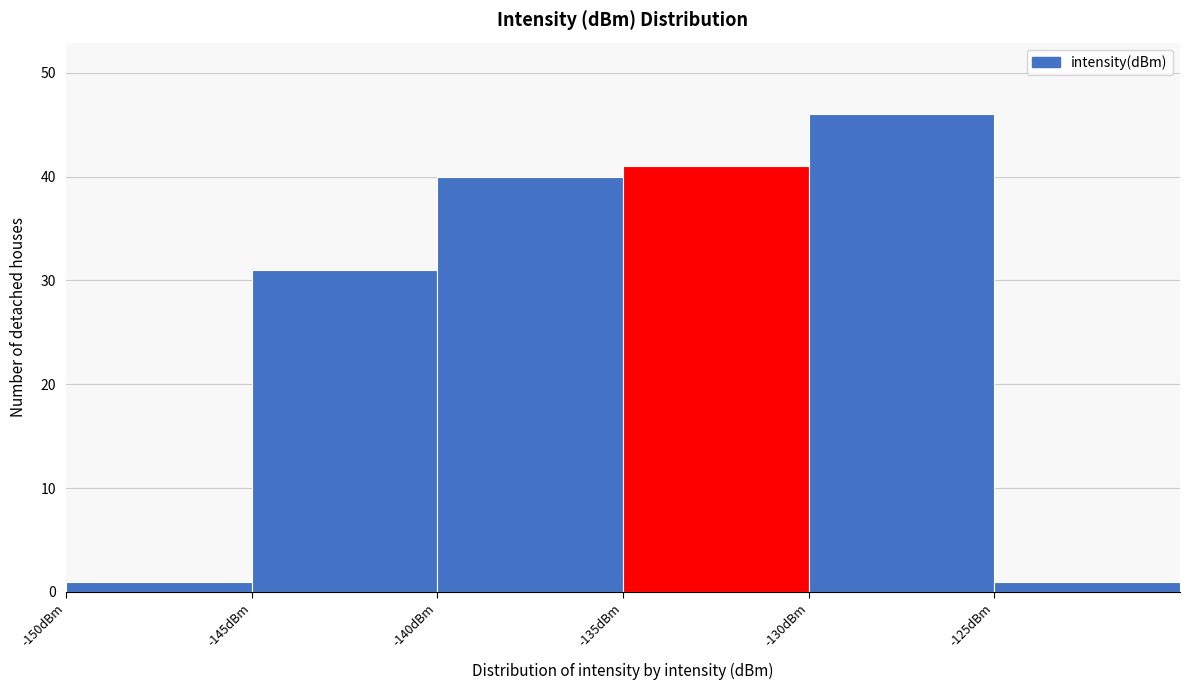

Reading left to right, transcribe this chart: for each bar, give the range it covers on the x-axis and its height. The values are not printed on the chart, so give them approximately, as read against the axis.

-150 to -145: 1
-145 to -140: 31
-140 to -135: 40
-135 to -130: 41
-130 to -125: 46
-125 to -120: 1